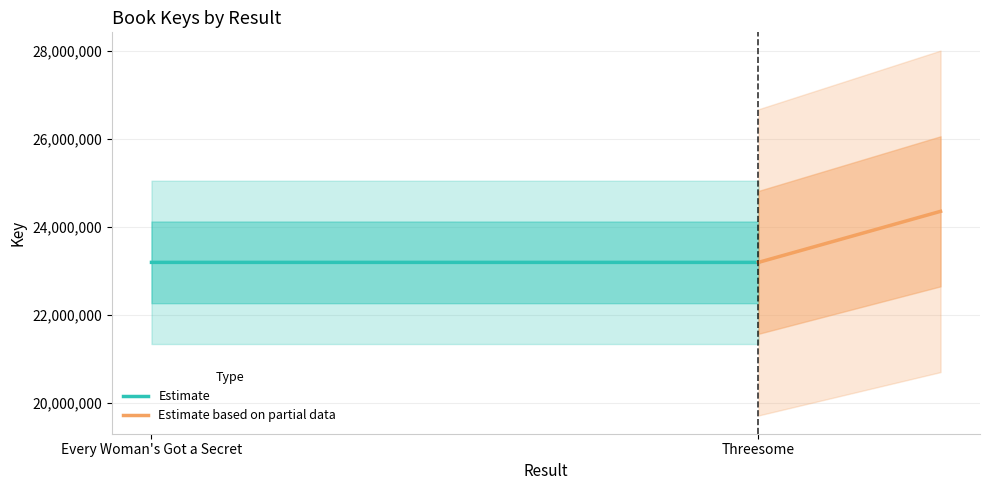

What position from the left is Threesome?

2